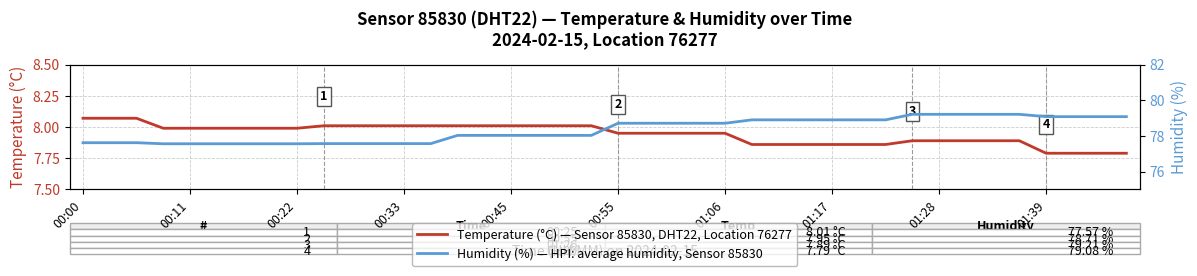

How many series are shown in this chart?

2